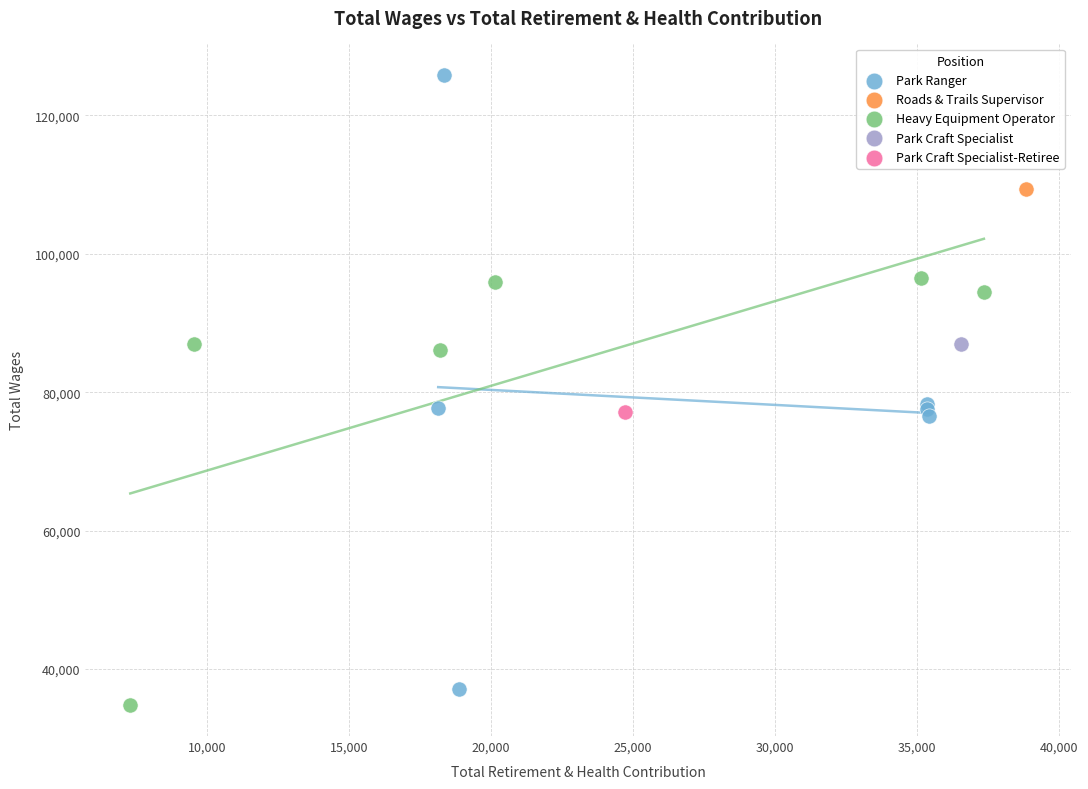

What are all the series names shown in the legend?

Park Ranger, Roads & Trails Supervisor, Heavy Equipment Operator, Park Craft Specialist, Park Craft Specialist-Retiree